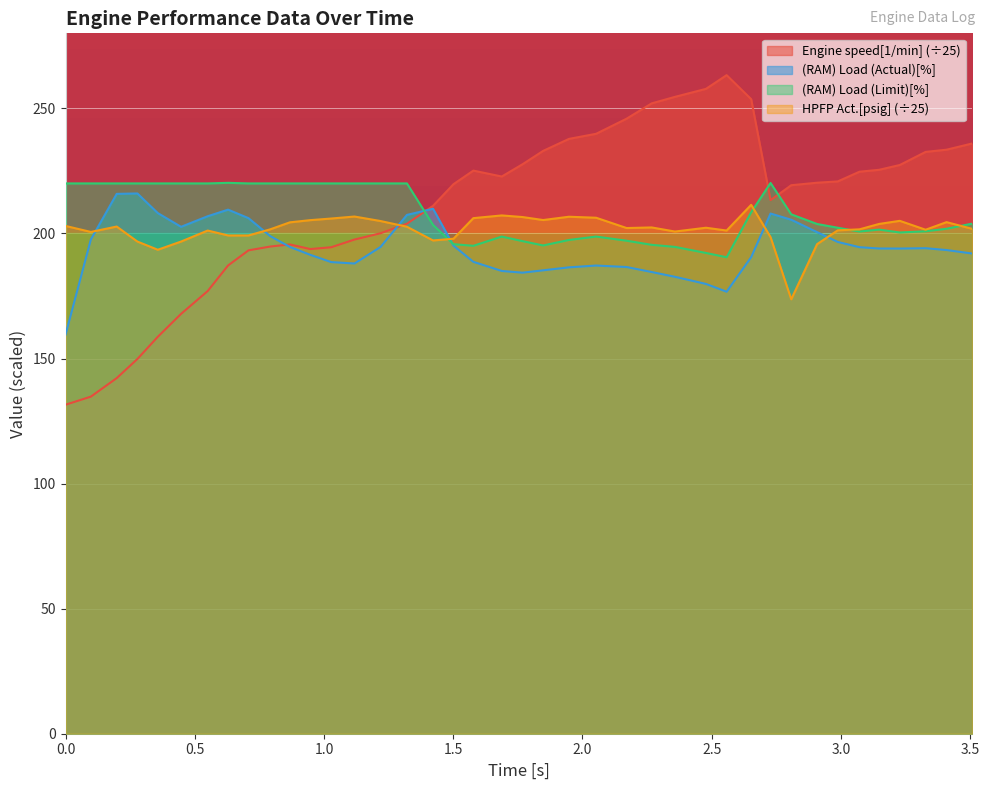

How many times do Engine speed[1/min] (÷25) and (RAM) Load (Limit)[%] cross each other?

3